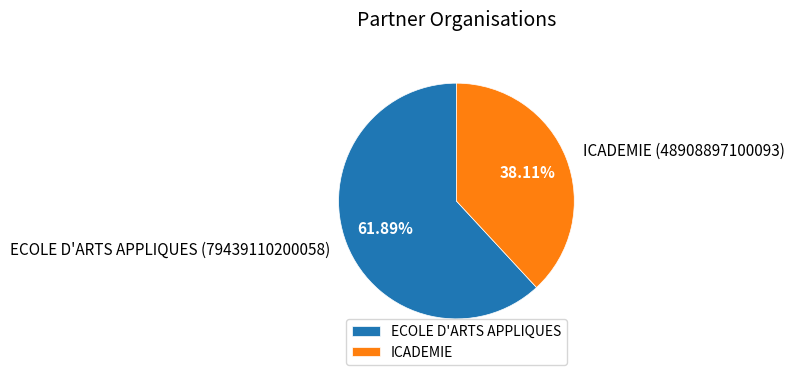

Is there a majority slice in this chart?

Yes